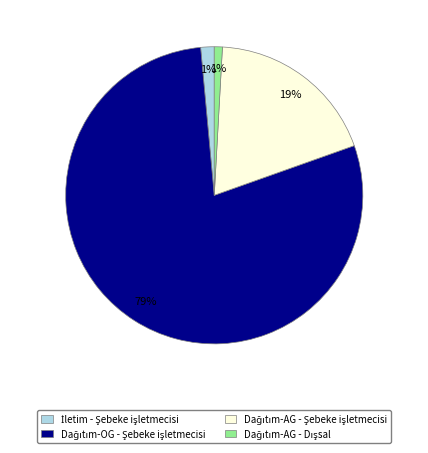

To the nearest percent, what is the difference between the largest and smallest slice percentages?

78%